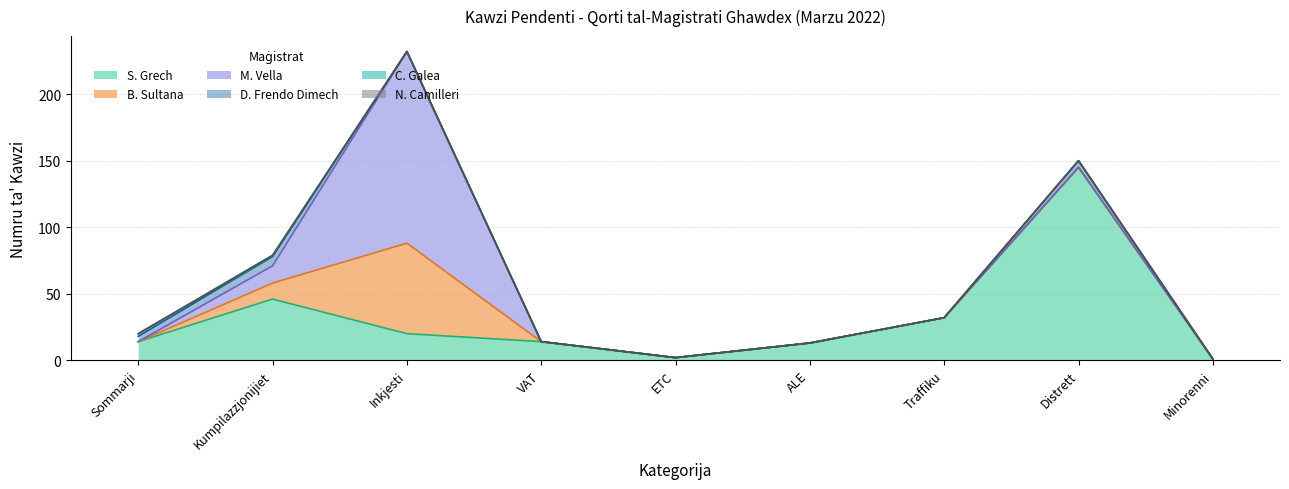

List the labels in order of S. Grech value, smallest first.

Minorenni, ETC, ALE, Sommarji, VAT, Inkjesti, Traffiku, Kumpilazzjonijiet, Distrett